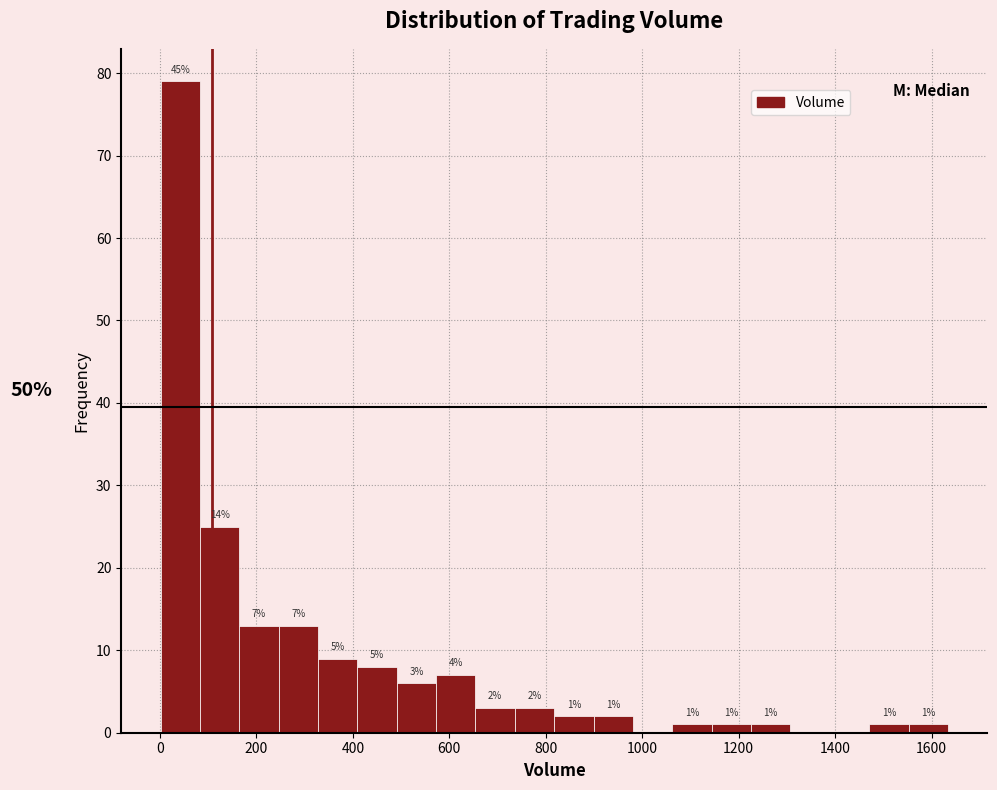

Which range on the x-axis has the tallest bar?

0 to 80